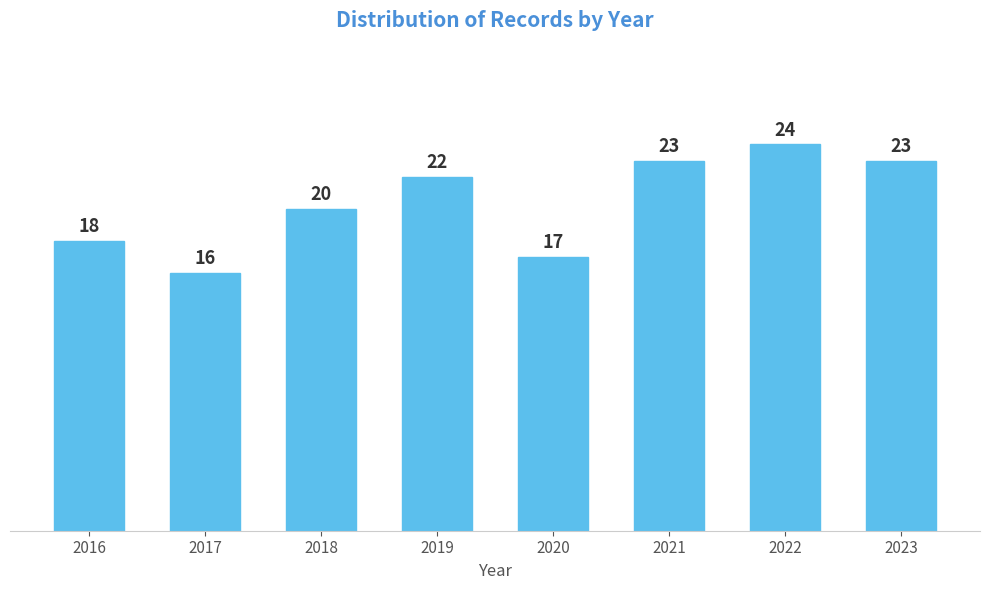

Reading left to right, list all the values displayed in this chart.

2016=18	2017=16	2018=20	2019=22	2020=17	2021=23	2022=24	2023=23